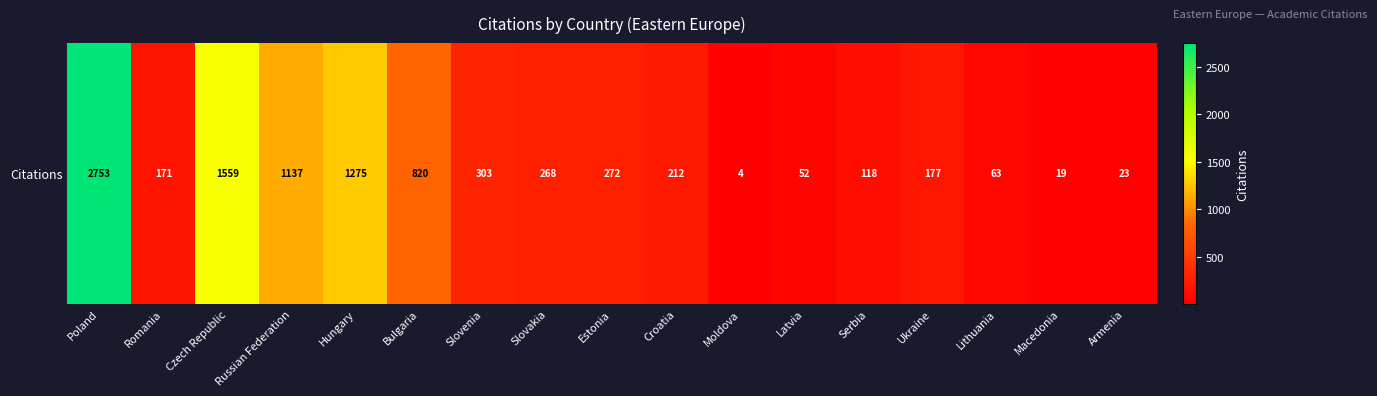

Reading left to right, transcribe all the data shown in this chart.

Poland=2753	Romania=171	Czech Republic=1559	Russian Federation=1137	Hungary=1275	Bulgaria=820	Slovenia=303	Slovakia=268	Estonia=272	Croatia=212	Moldova=4	Latvia=52	Serbia=118	Ukraine=177	Lithuania=63	Macedonia=19	Armenia=23